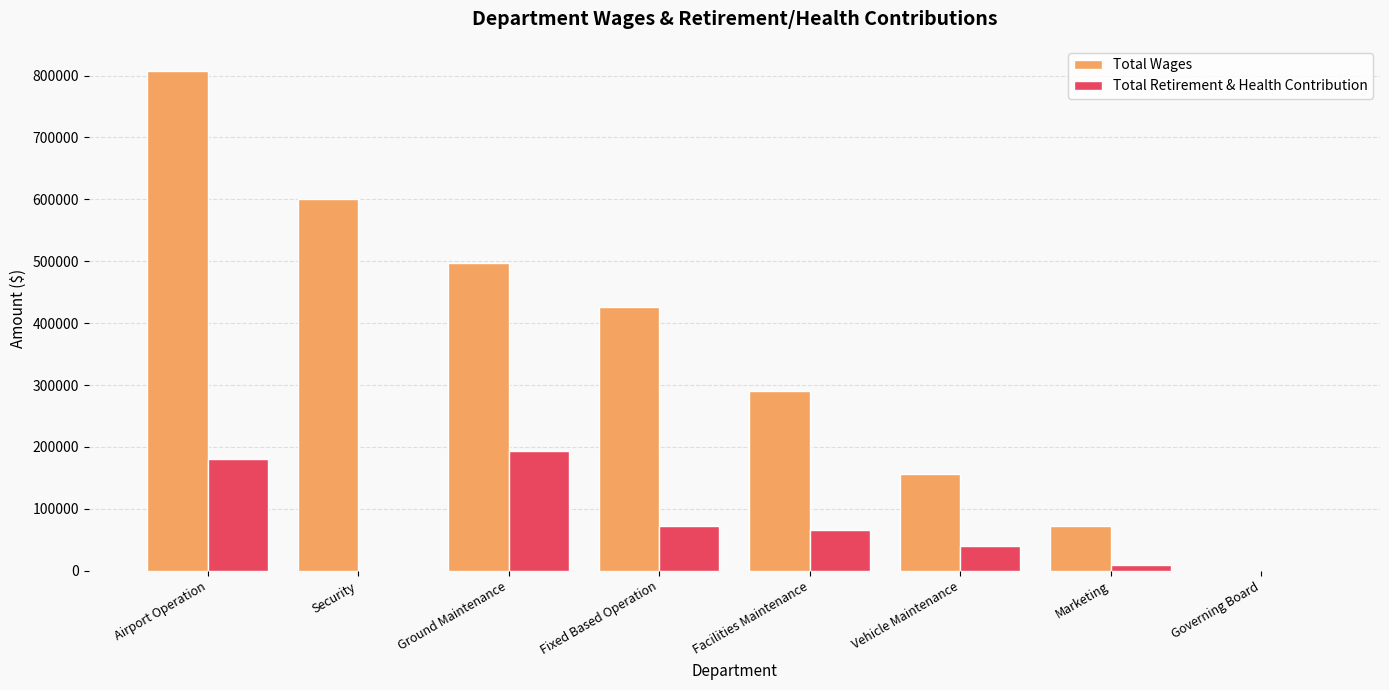

What is the sum of all Total Retirement & Health Contribution values?

560000